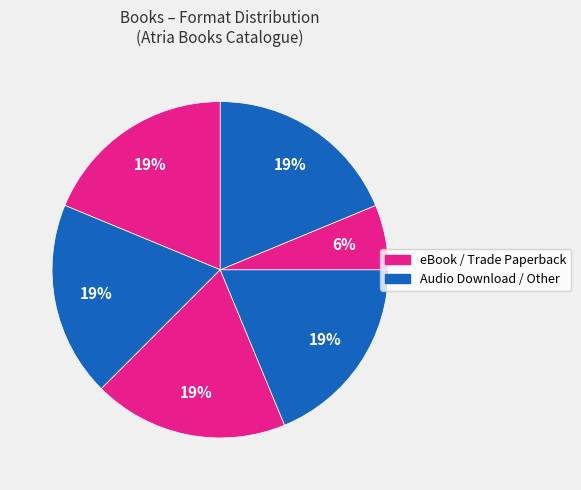

How many slices are in this pie chart?

6